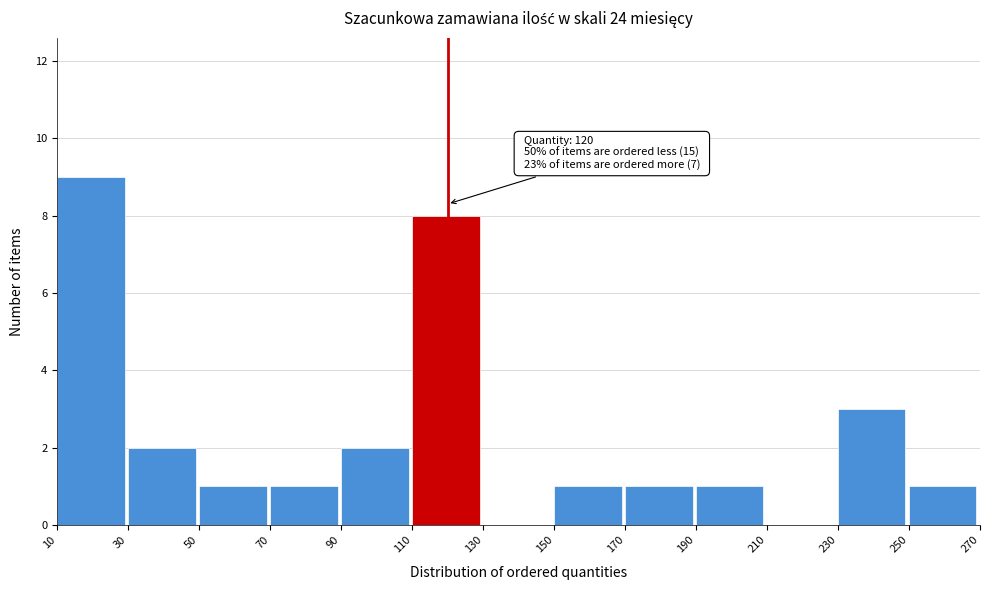

Which range on the x-axis has the tallest bar?

10 to 30